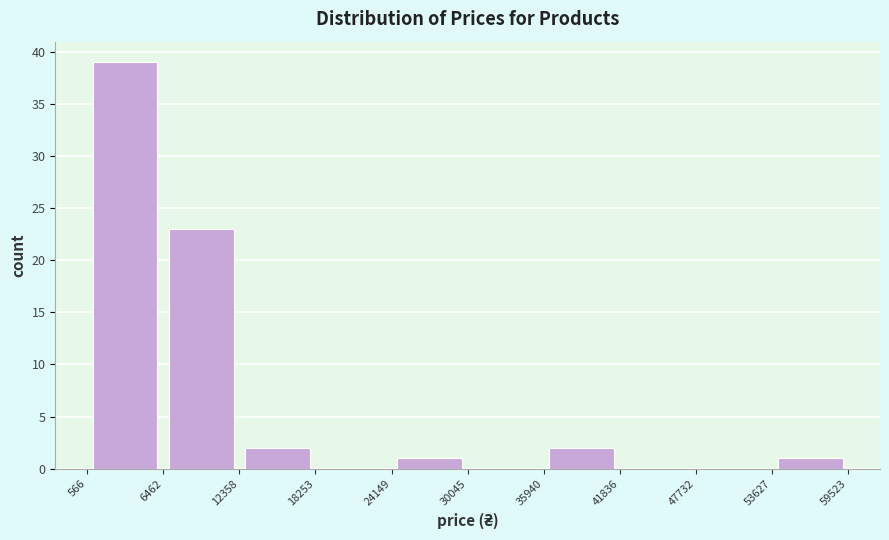

Reading left to right, list every bar in this chart as the range it spans on the x-axis followed by its height. The values are not printed on the chart, so give them approximately, as read against the axis.

566 to 6462: 39
6462 to 12358: 23
12358 to 18253: 2
18253 to 24149: 0
24149 to 30045: 1
30045 to 35940: 0
35940 to 41836: 2
41836 to 47732: 0
47732 to 53627: 0
53627 to 59523: 1